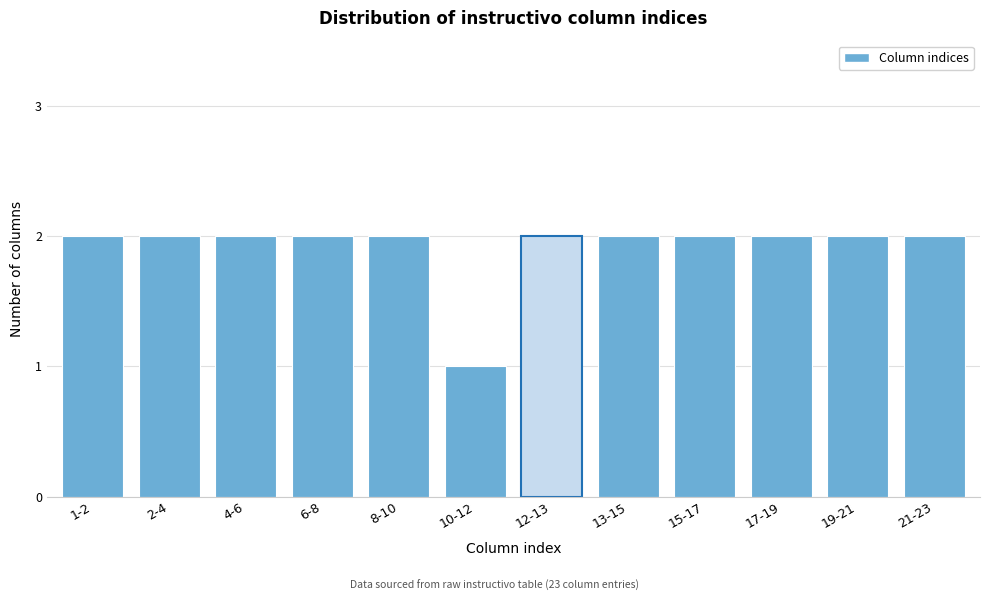

Reading left to right, transcribe all the data shown in this chart.

2	2	2	2	2	1	2	2	2	2	2	2